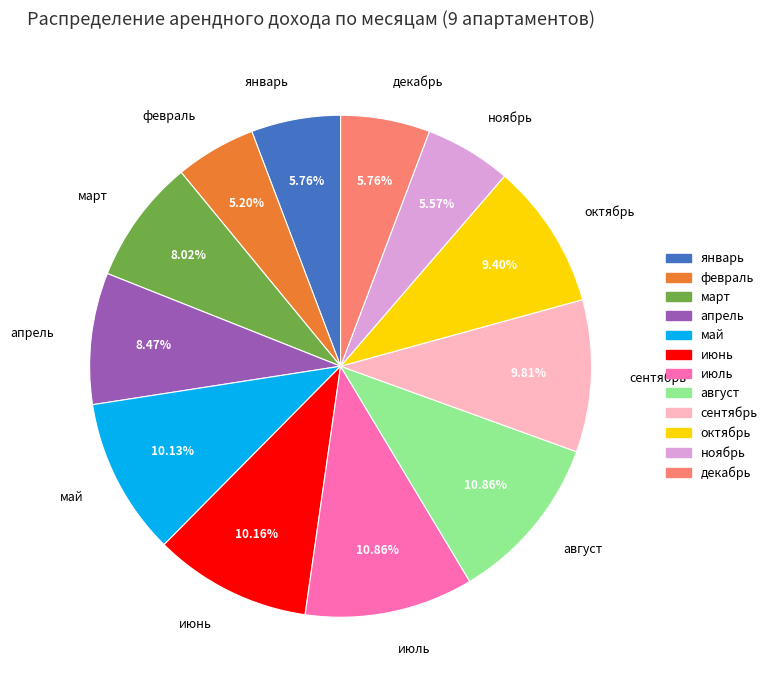

How many slices are in this pie chart?

12